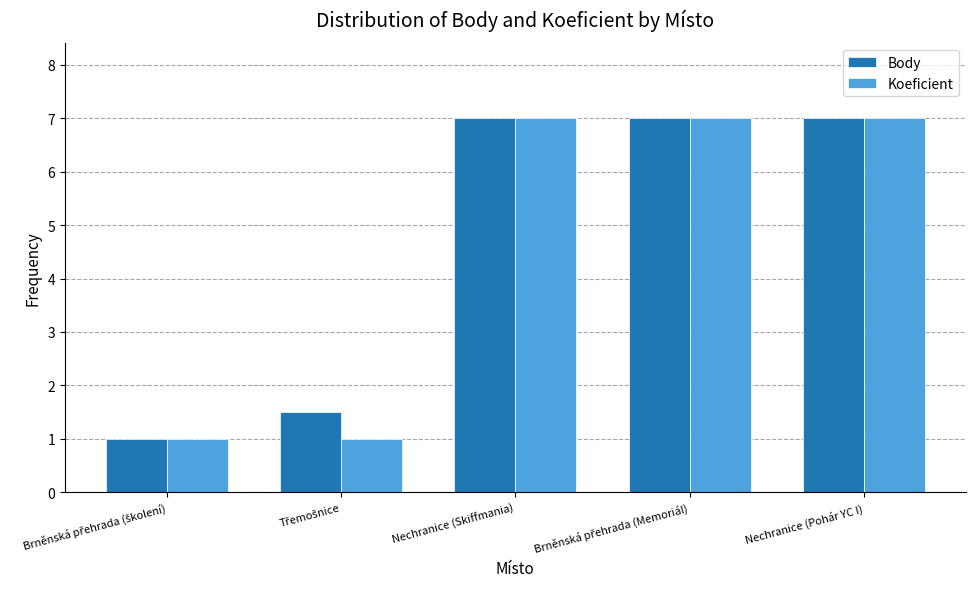

At how many categories does at least one series exceed 4?

3